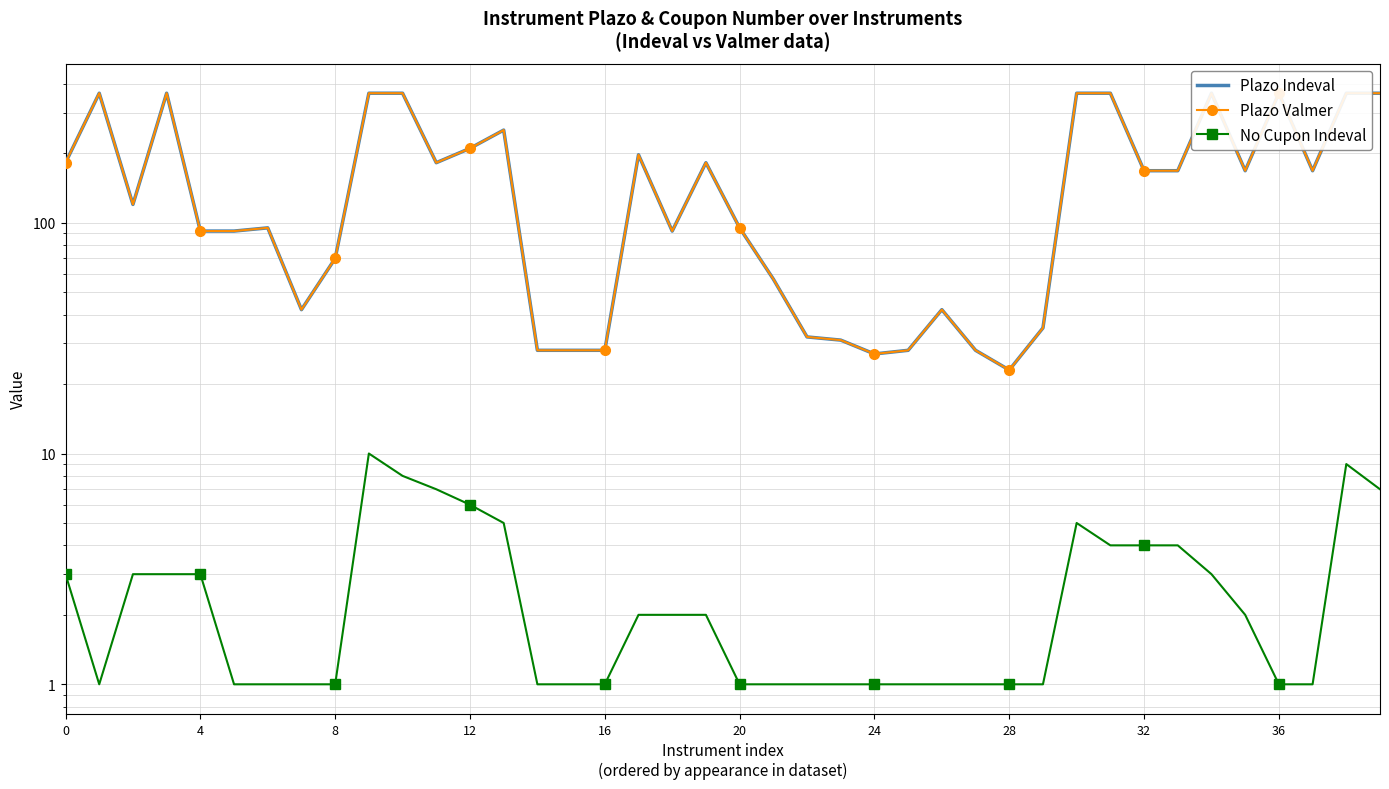

What is the sum of all Plazo Valmer values?

6602